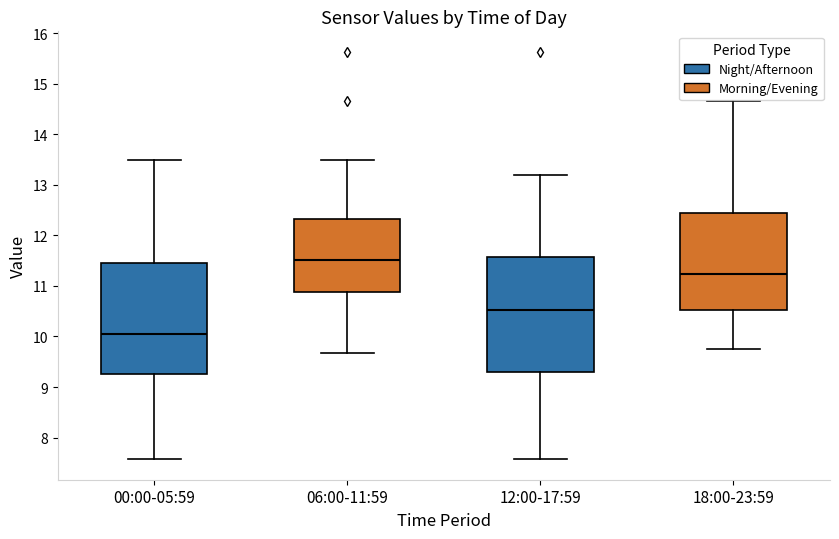

Where does the median line of the box for 18:00-23:59 sit on the y-axis? The values are not printed on the chart, so give them approximately, as read against the axis.

11.2